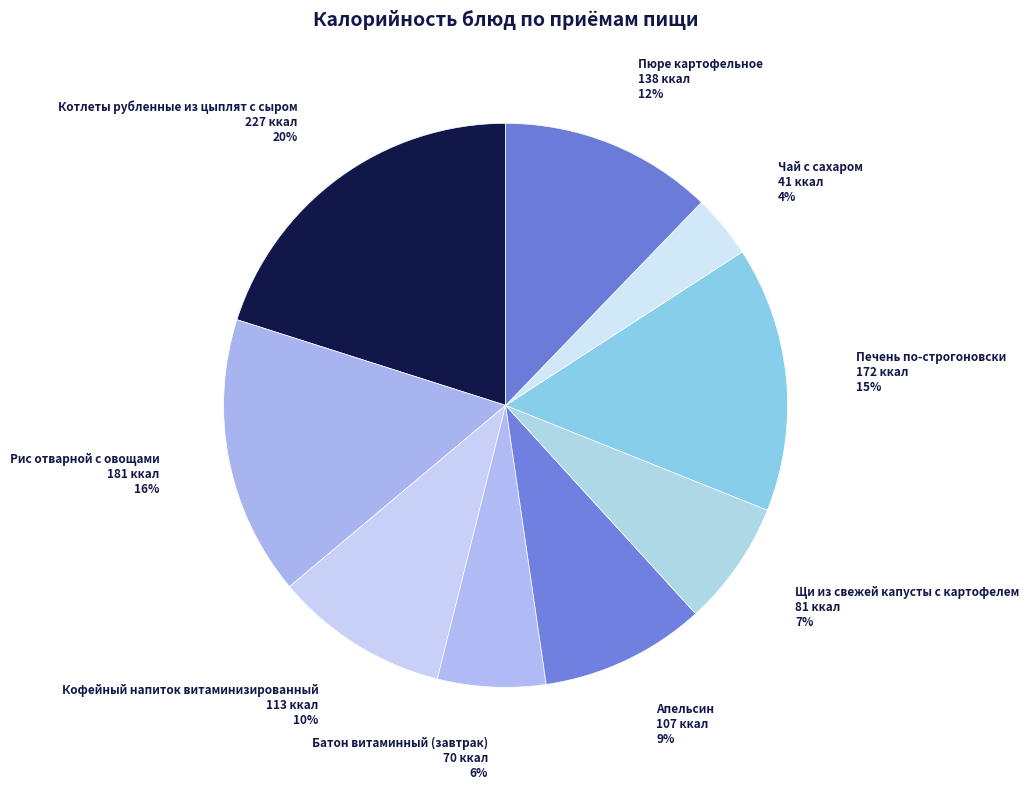

The Пюре картофельное slice represents 1% of the pie. True or false?

False